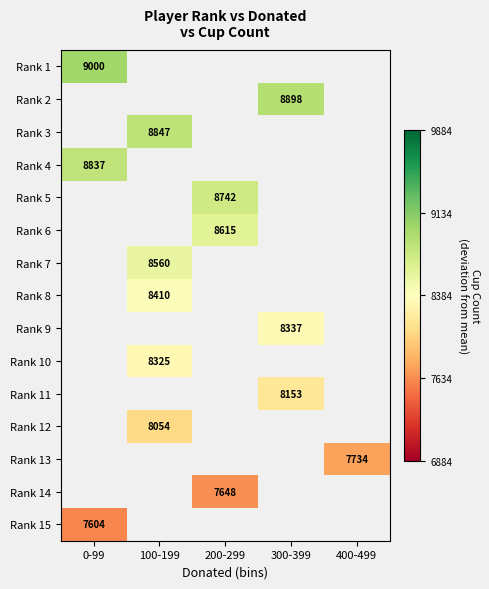

At which label does Rank 2 reach its minimum?

0-99